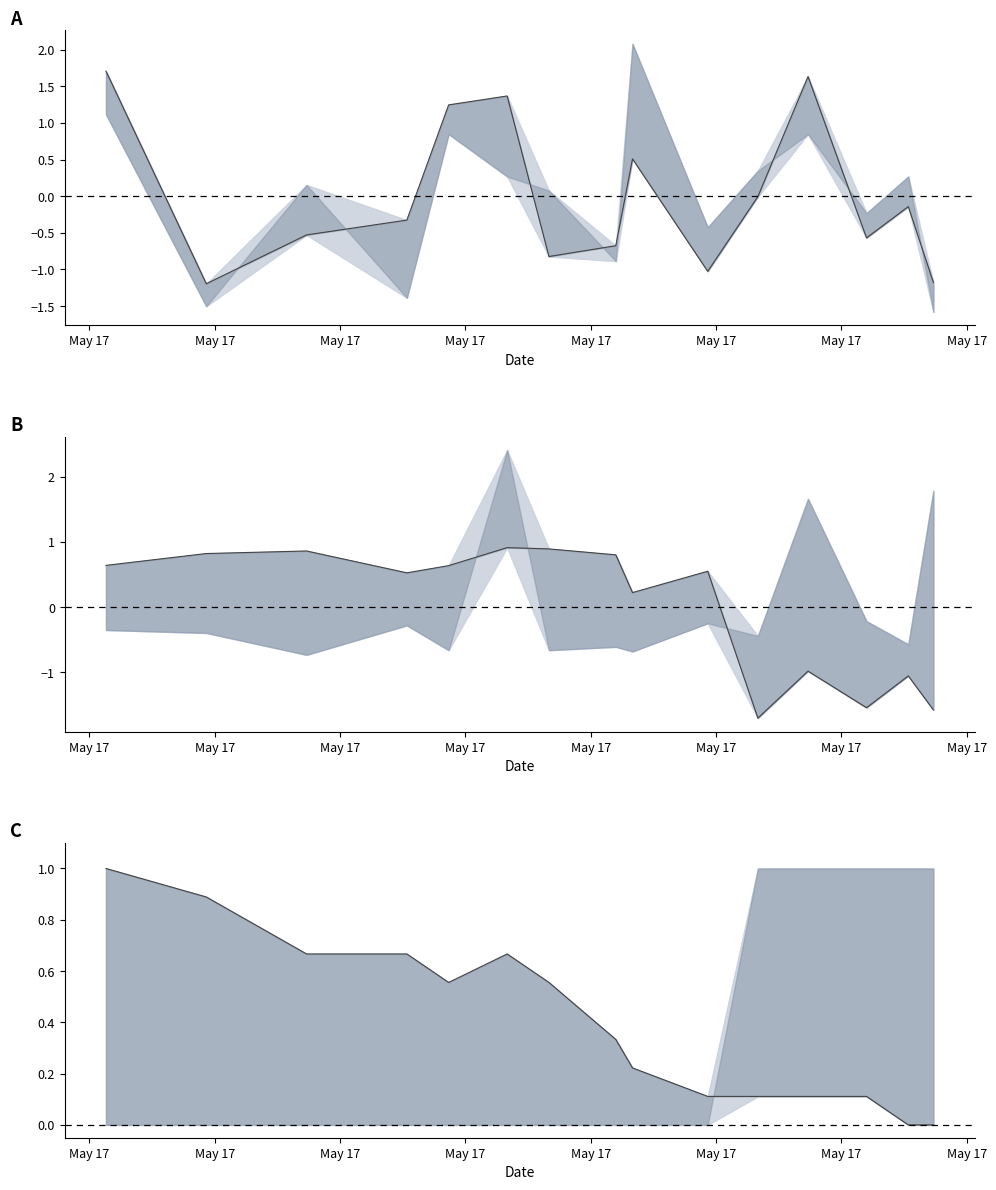

What is the sum of all Temp norm values?

6.0